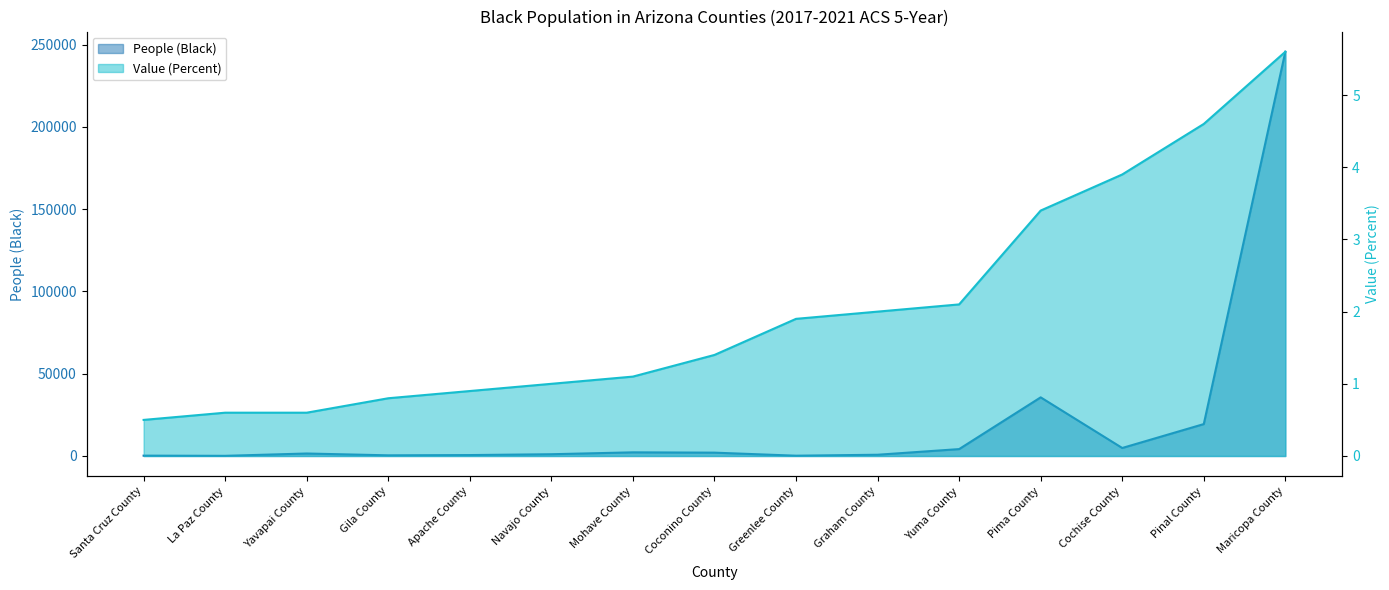

True or false: People (Black) and Value (Percent) cross at least once.

False